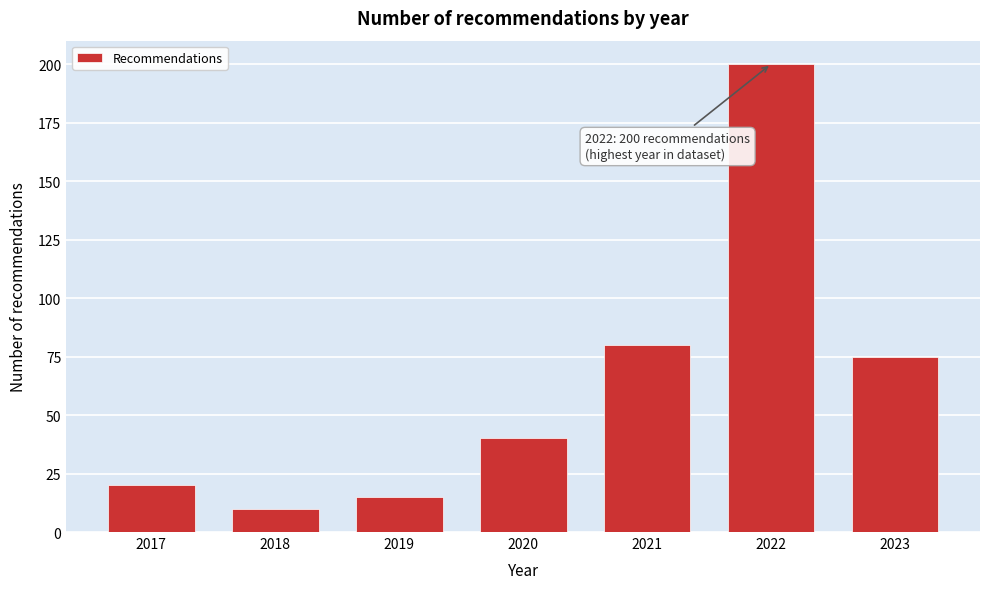

Reading left to right, transcribe all the data shown in this chart.

2017=20	2018=10	2019=15	2020=40	2021=80	2022=200	2023=75